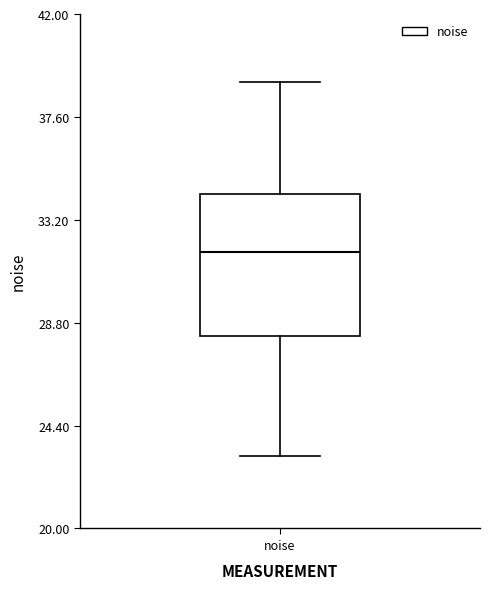

Read this box plot against the y-axis: the position of the median line, the range covered by the box, and the ends of both whiskers. The values are not printed on the chart, so give them approximately, as read against the axis.

median 32.0, box 28.0 to 34.5, whiskers 23.0 to 39.0